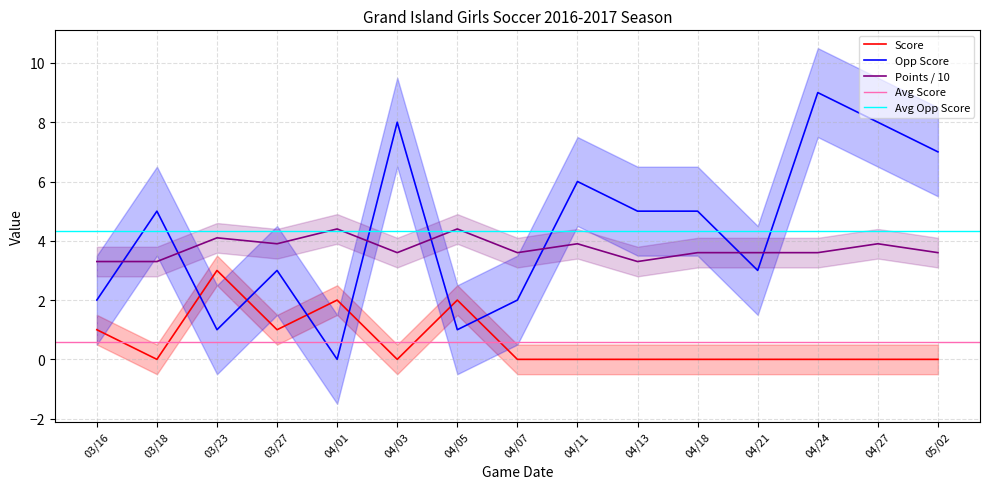

True or false: Score and Points cross at least once.

False